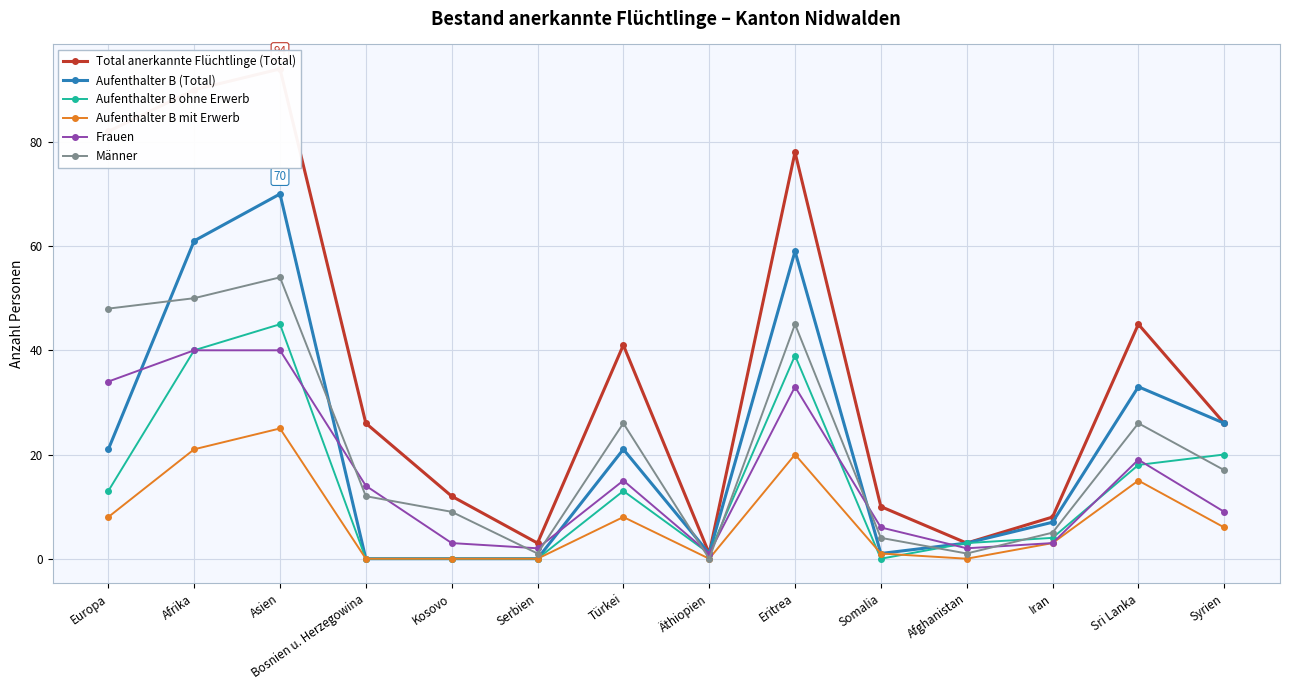

Reading left to right, extract all data points from this chart.

Total anerkannte Flüchtlinge (Total): 82	90	94	26	12	3	41	1	78	10	3	8	45	26
Aufenthalter B (Total): 21	61	70	0	0	0	21	1	59	1	3	7	33	26
Aufenthalter B ohne Erwerb: 13	40	45	0	0	0	13	1	39	0	3	4	18	20
Aufenthalter B mit Erwerb: 8	21	25	0	0	0	8	0	20	1	0	3	15	6
Frauen: 34	40	40	14	3	2	15	1	33	6	2	3	19	9
Männer: 48	50	54	12	9	1	26	0	45	4	1	5	26	17